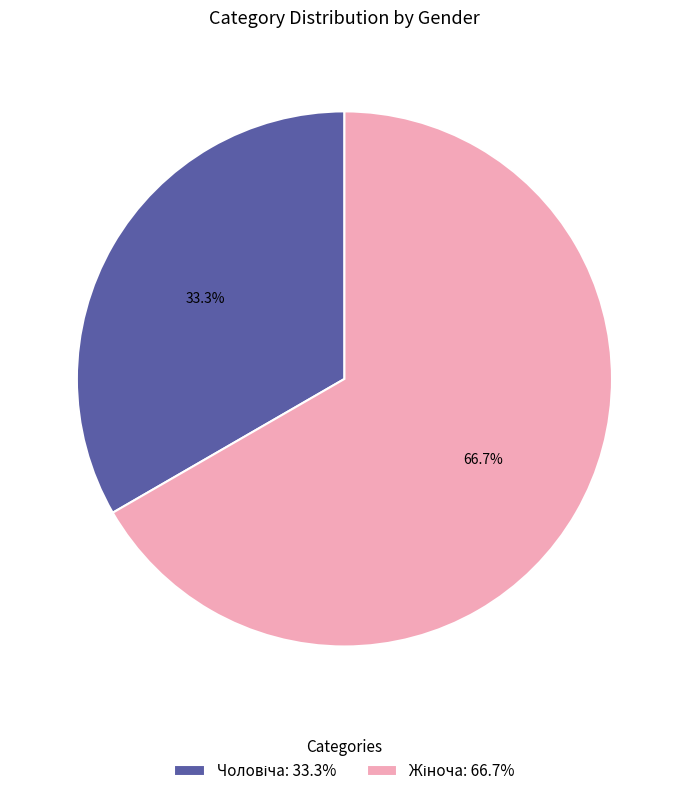

Is there a majority slice in this chart?

Yes